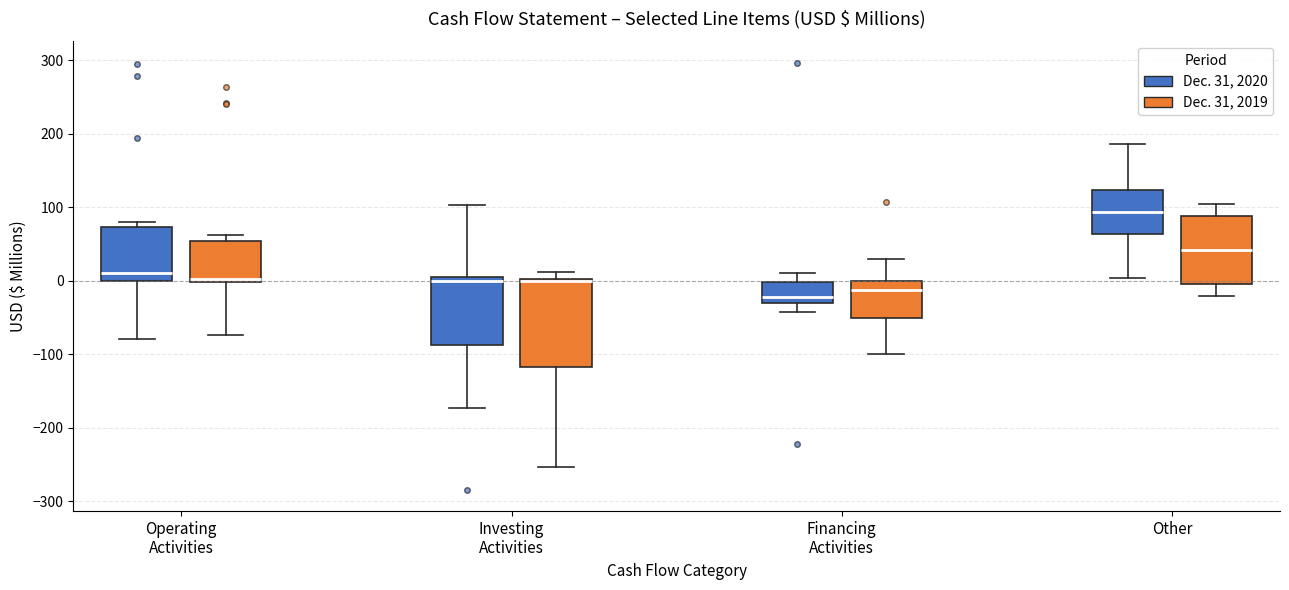

Where is the lower edge of the box for Operating Activities (Dec. 31, 2020) on the y-axis? The values are not printed on the chart, so give them approximately, as read against the axis.

0